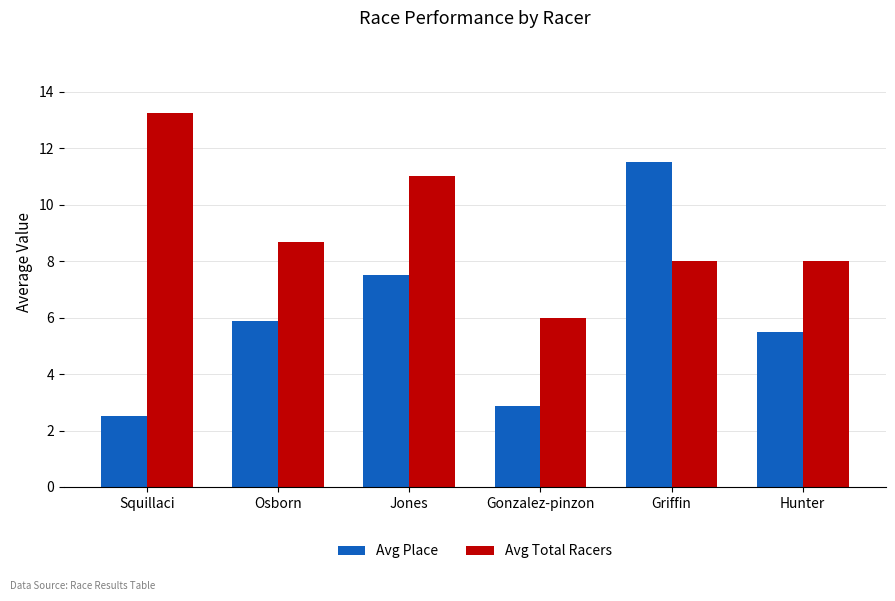

At Jones, list the series in order from smallest to largest.

Avg Place, Avg Total Racers